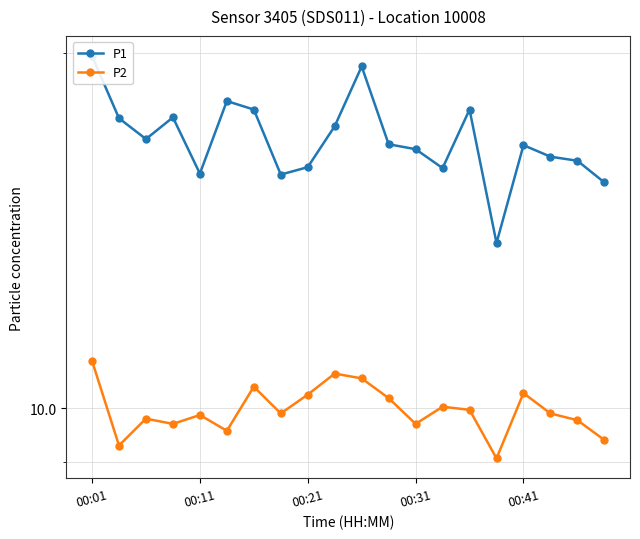

What value does the P1 series have at 15?

13.8